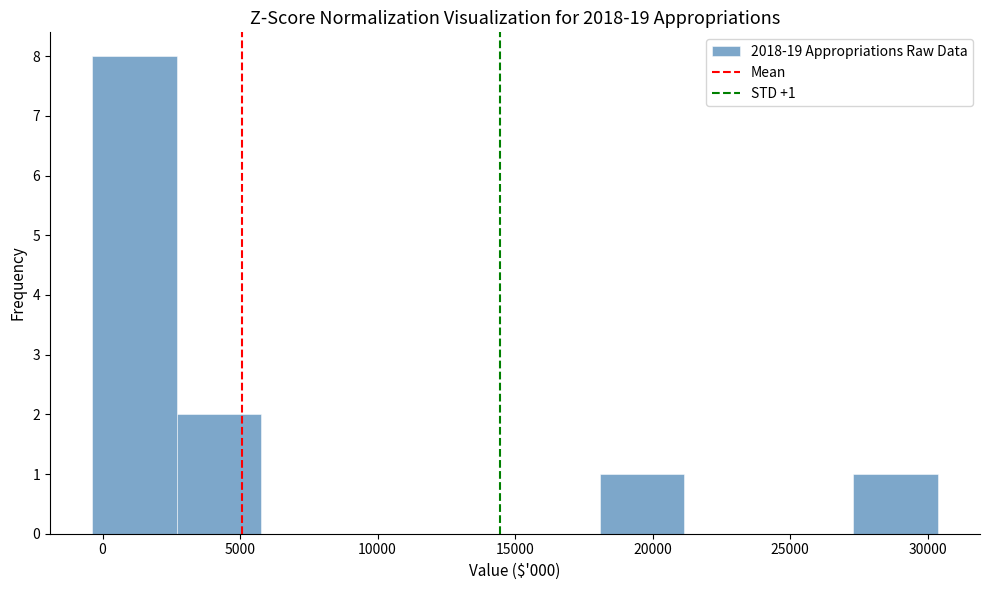

Which range on the x-axis has the tallest bar?

-500 to 2500